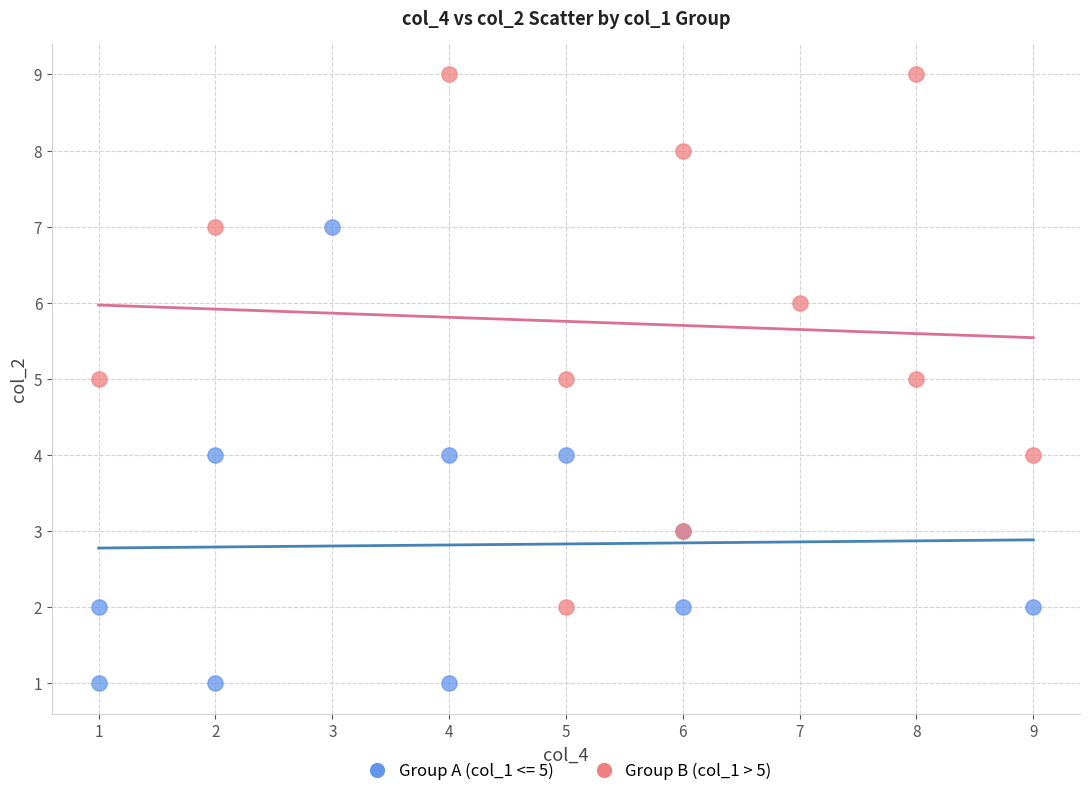

Which series contains the lowest Y value?

Group A (col_1 <= 5)